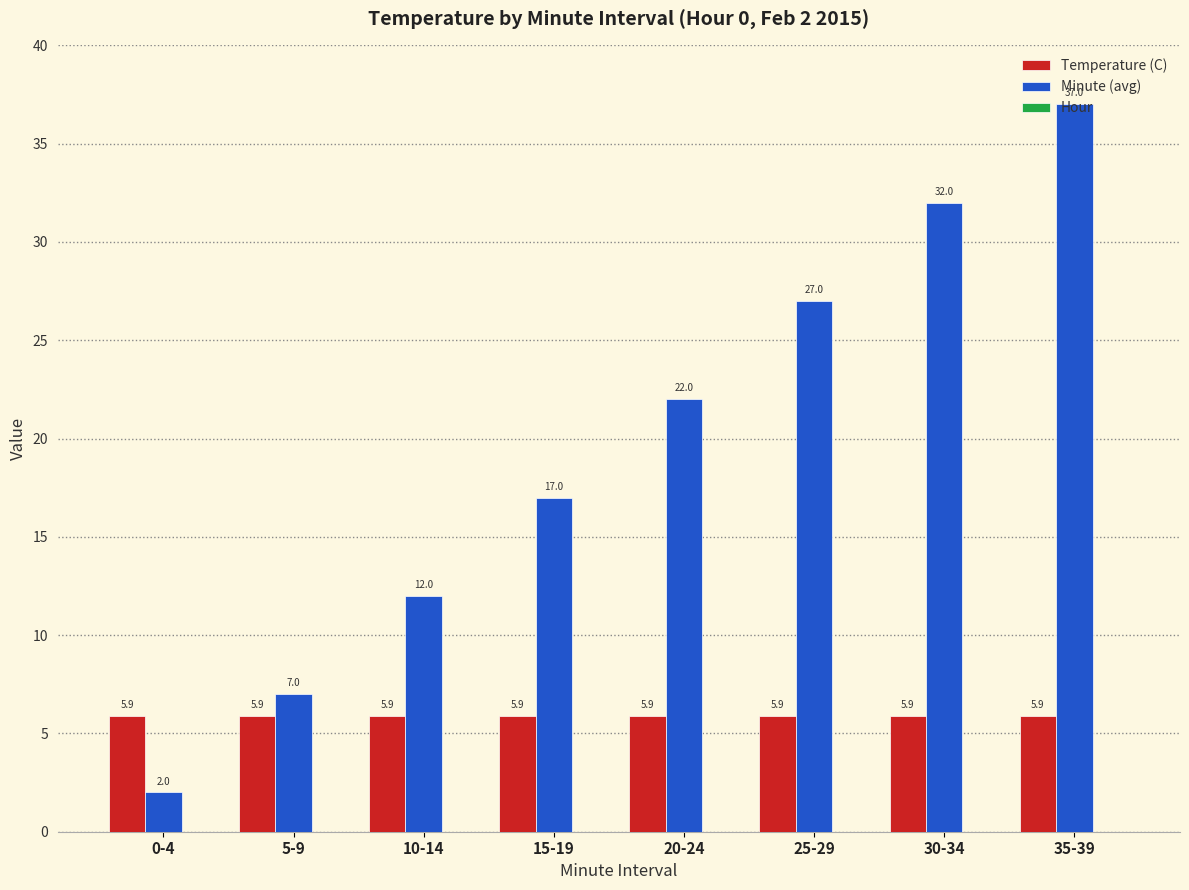

List the series in order of their peak value, lowest first.

Temperature (C), Minute (avg)